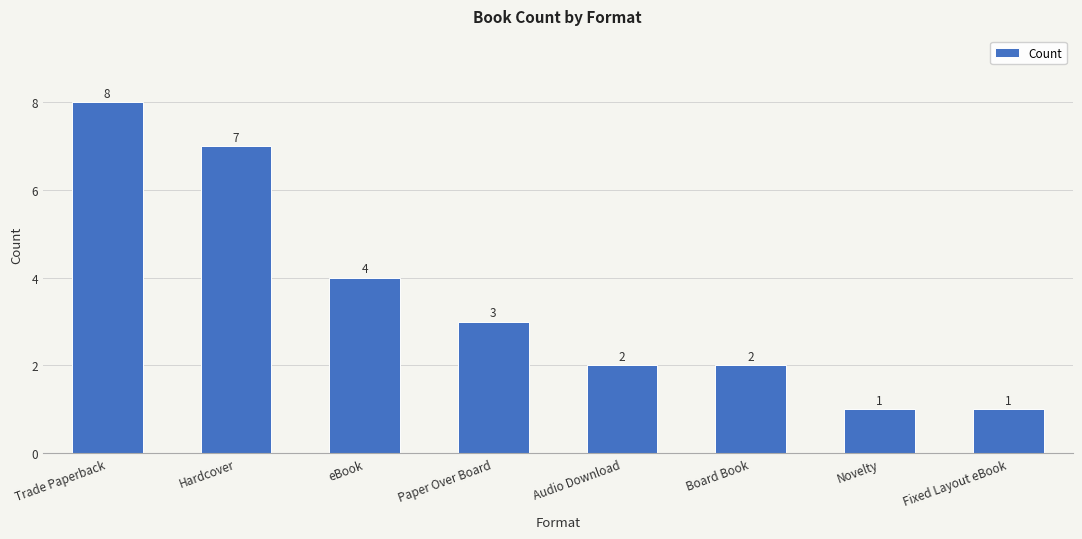

The value at Fixed Layout eBook is 1. True or false?

True